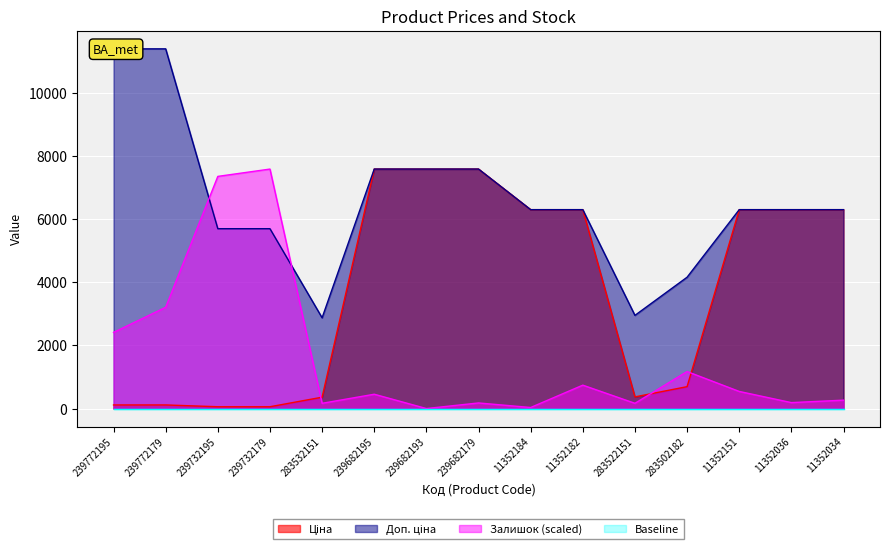

What is the difference between the Залишок values at 239682179 and 239772195?

2236.9